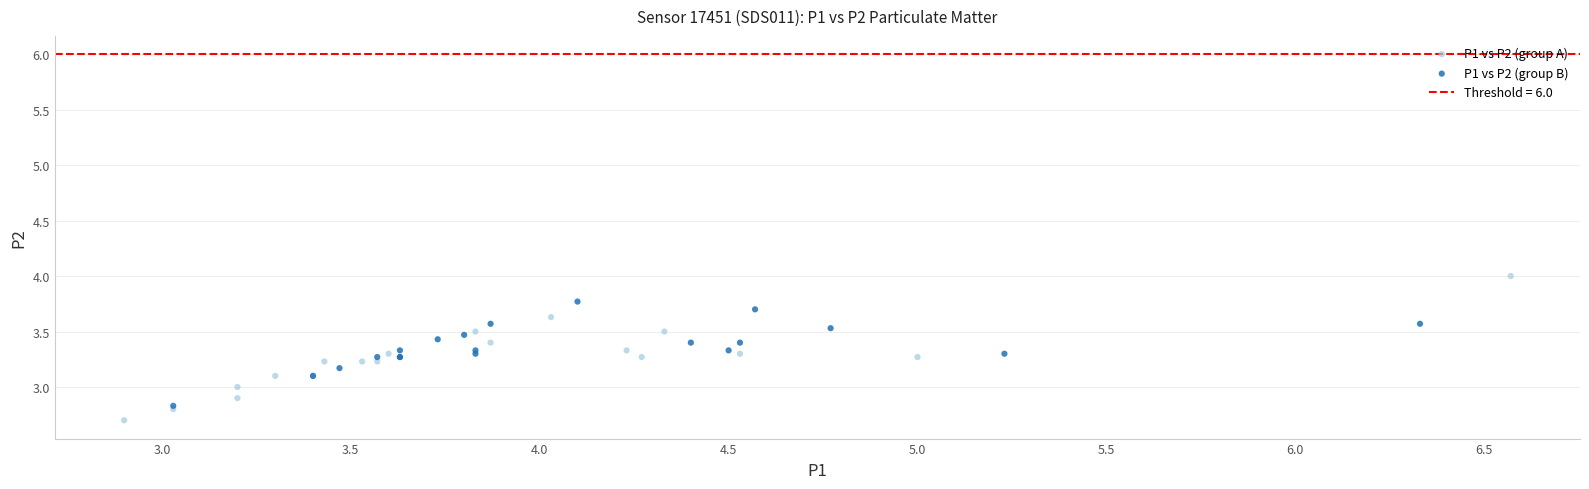

Which series contains the highest Y value?

P1 vs P2 (group A)